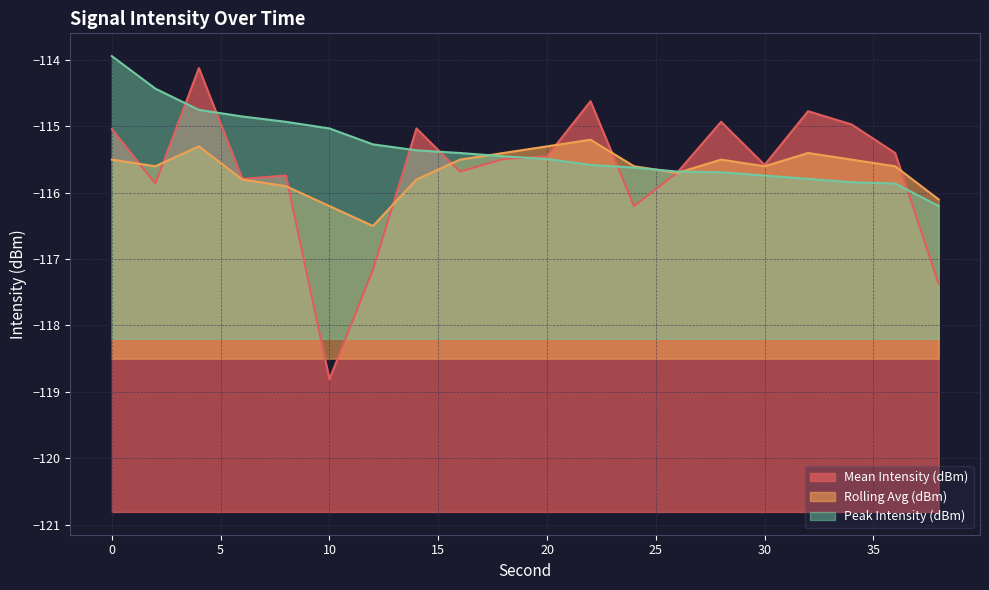

How many interior local peaks does the Rolling Avg (dBm) series have?

4